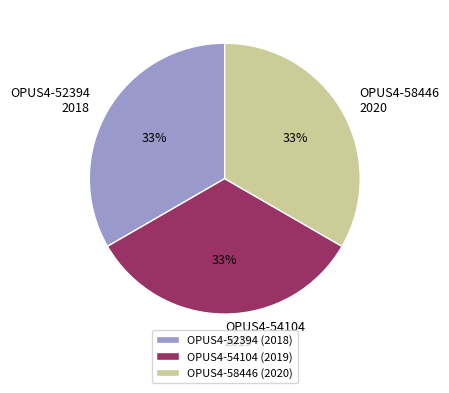

The OPUS4-58446 2020 slice represents 20% of the pie. True or false?

False